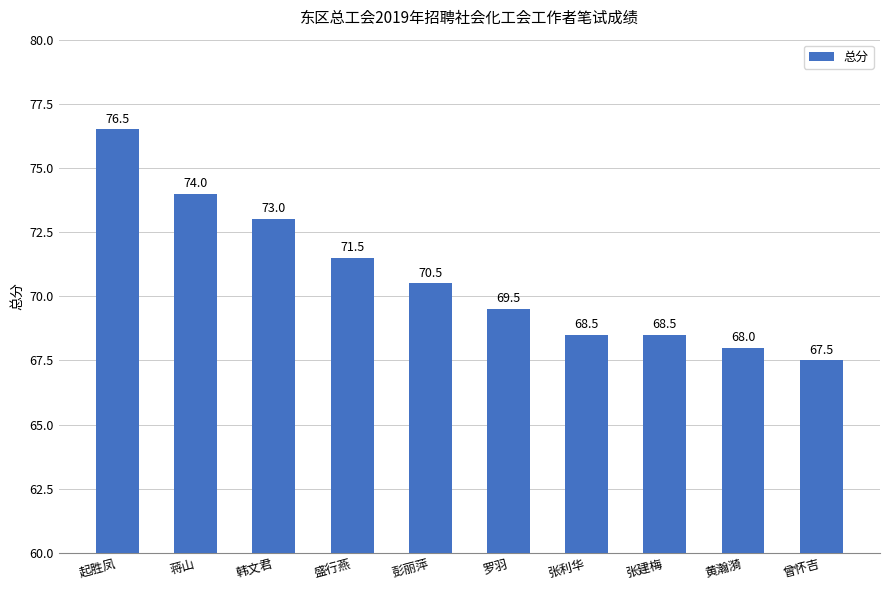

What is the value of the 10th bar from the left?

67.5